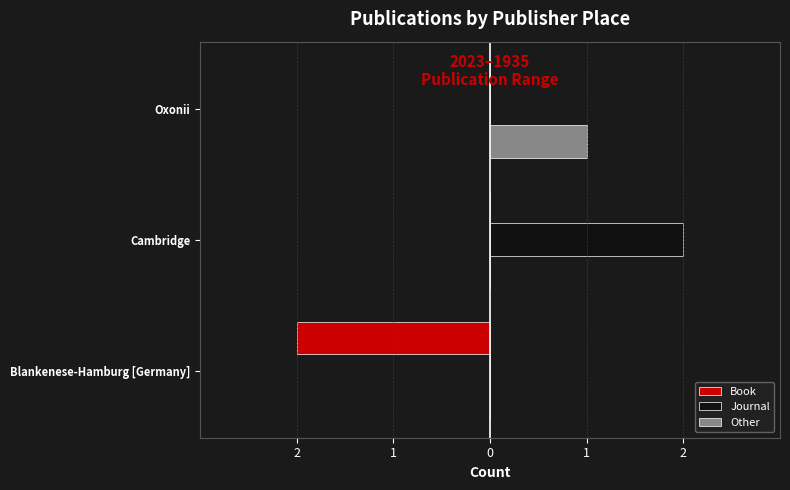

What are all the series names shown in the legend?

Book, Journal, Other